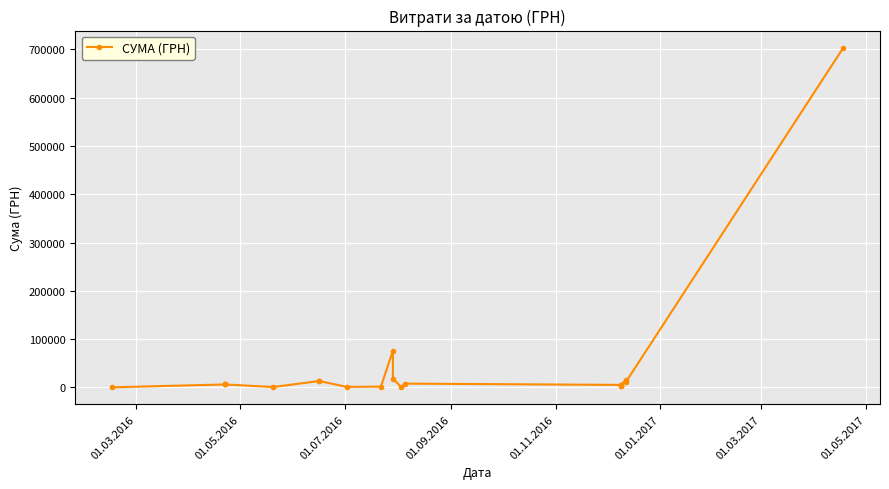

Does the chart display data point markers on the line(s)?

Yes